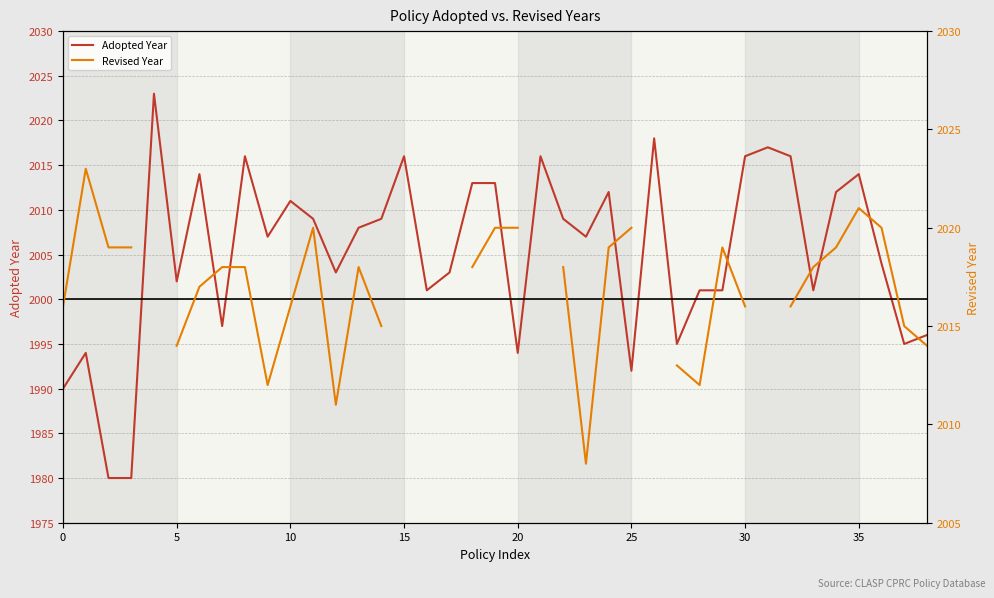

What is the lowest value of the Adopted Year series?

1980